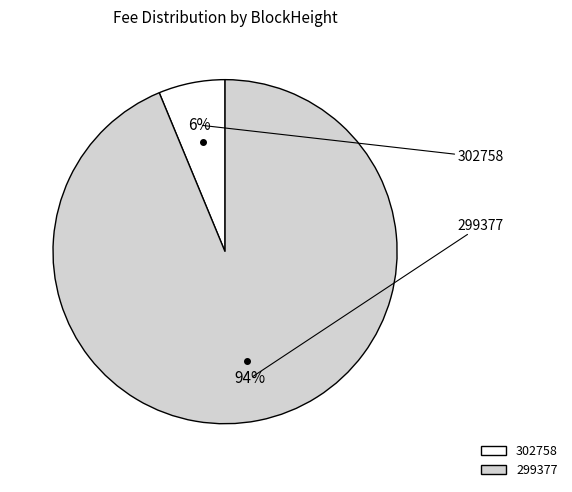

How many slices are in this pie chart?

2